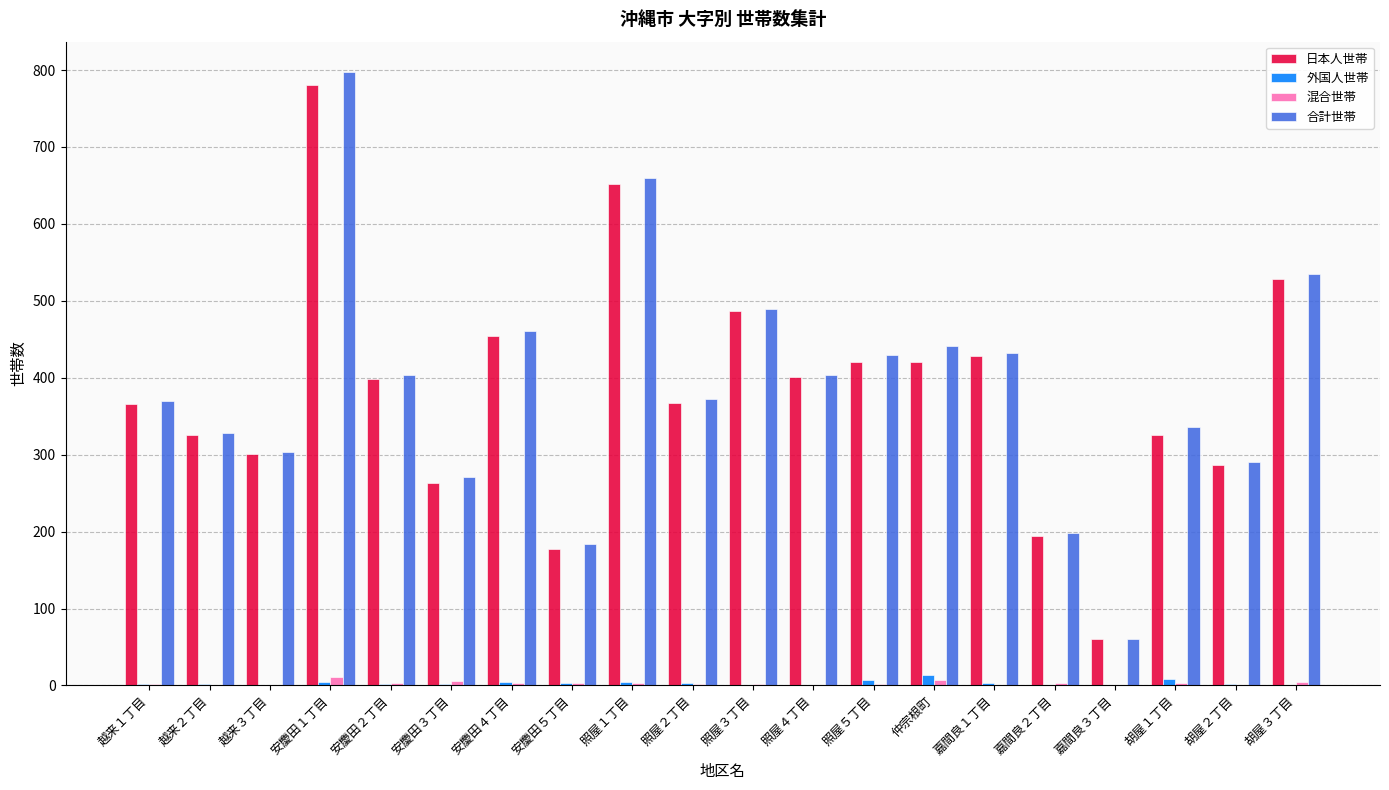

At which category is the sum across all series the highest?

安慶田１丁目